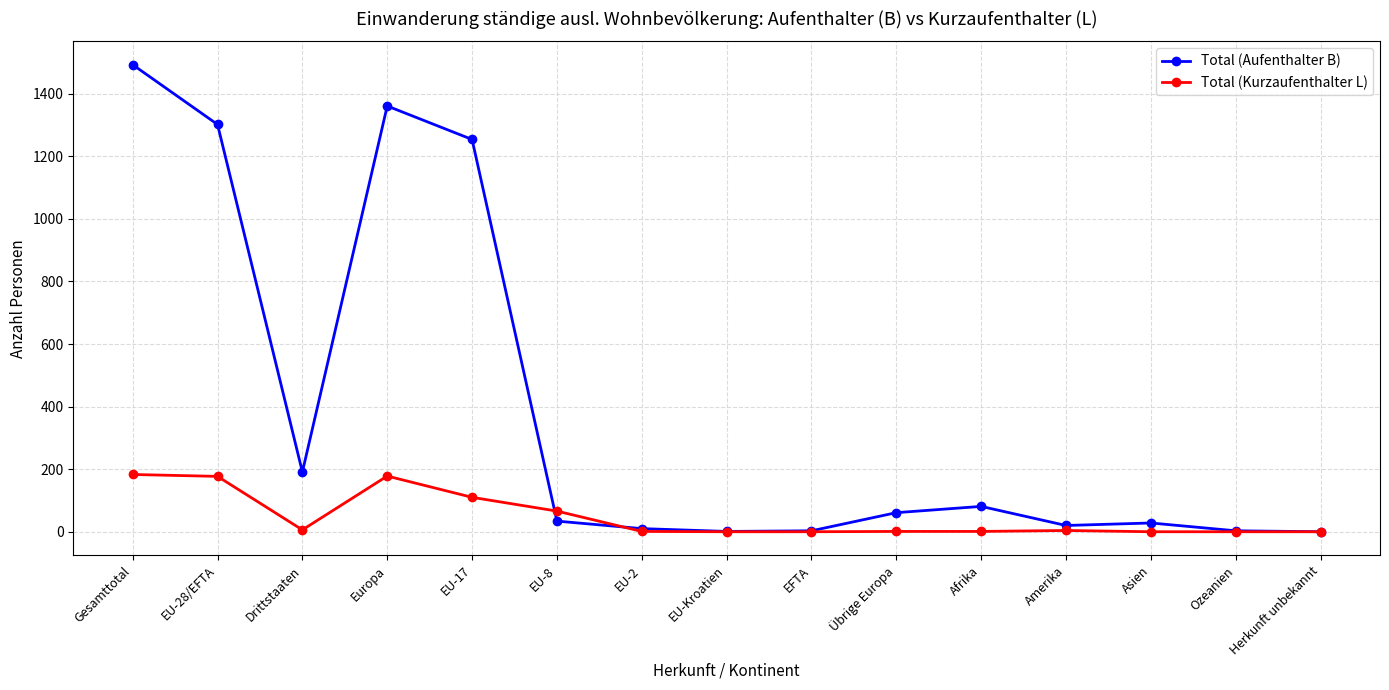

At which category does Total (Kurzaufenthalter L) reach its first local valley?

Drittstaaten